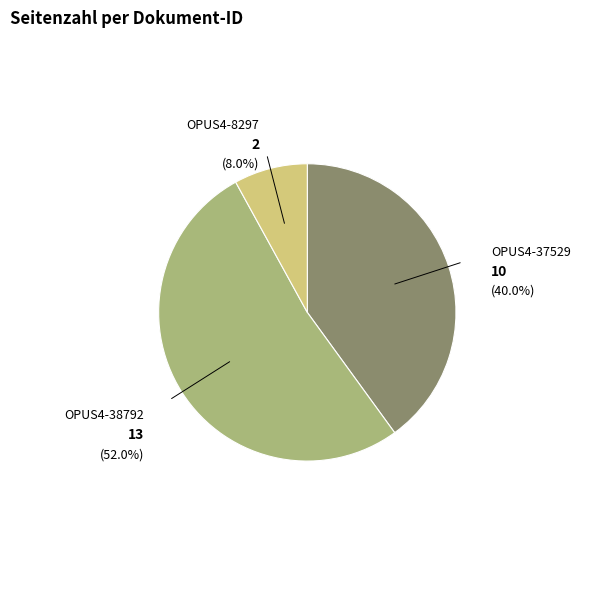

How many segments does this pie chart have?

3